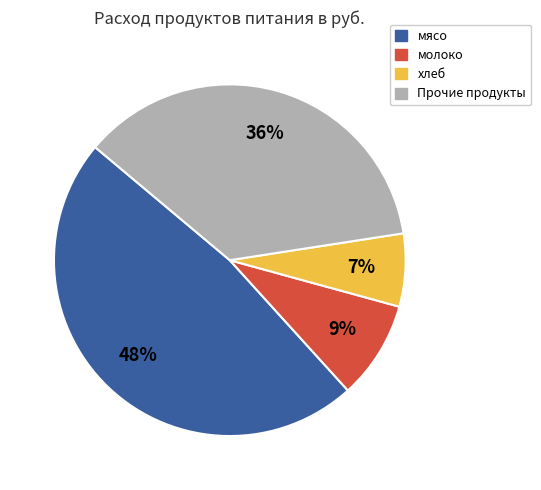

Is there any slice that represents more than half of the pie?

No